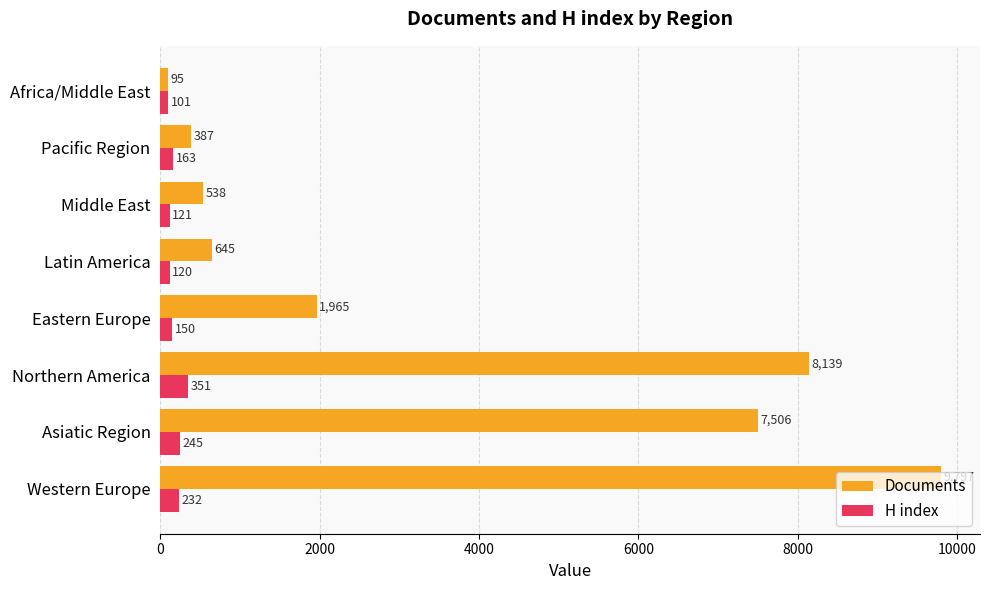

Which series changed the most between Western Europe and Asiatic Region?

Documents